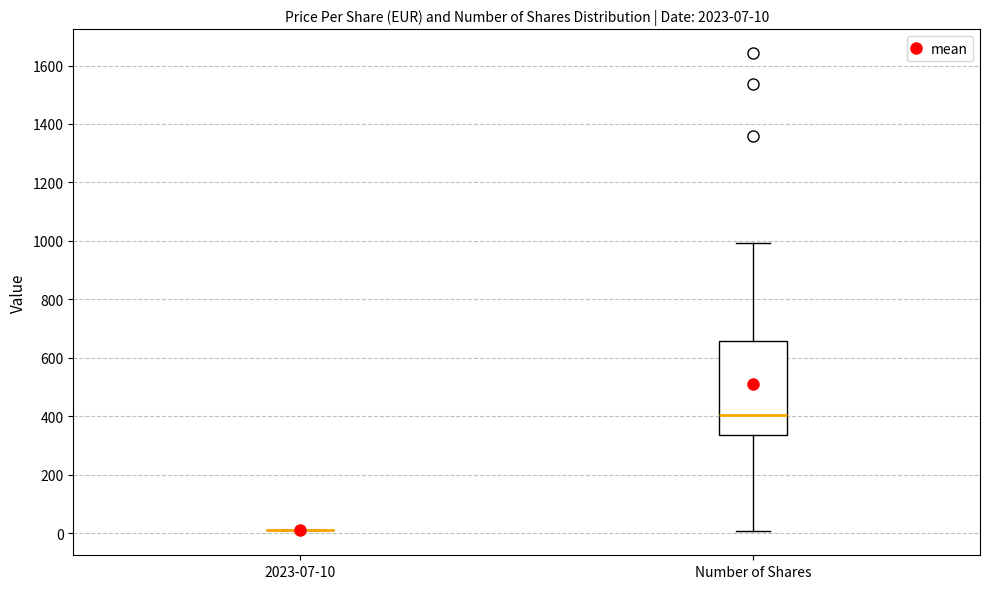

Comparing the boxes themselves (not the whiskers), which one is the tallest?

Number of Shares